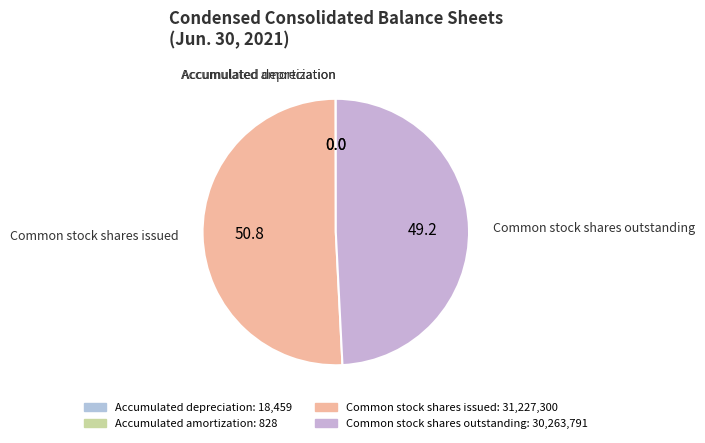

Which has a higher value, Common stock shares outstanding or Common stock shares issued?

Common stock shares issued